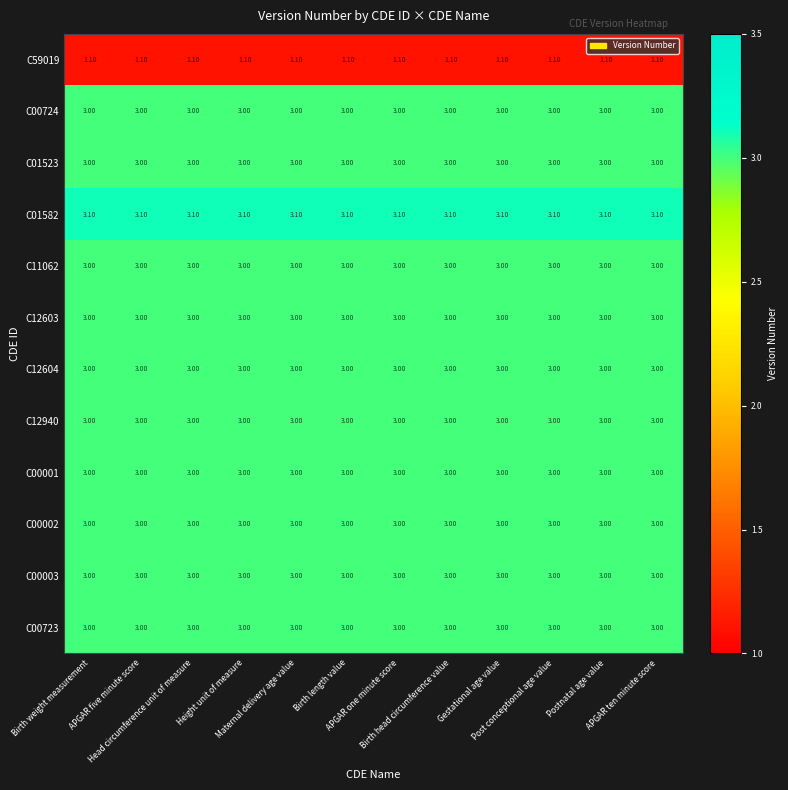

What is the average value of the C12940 series?

3.0